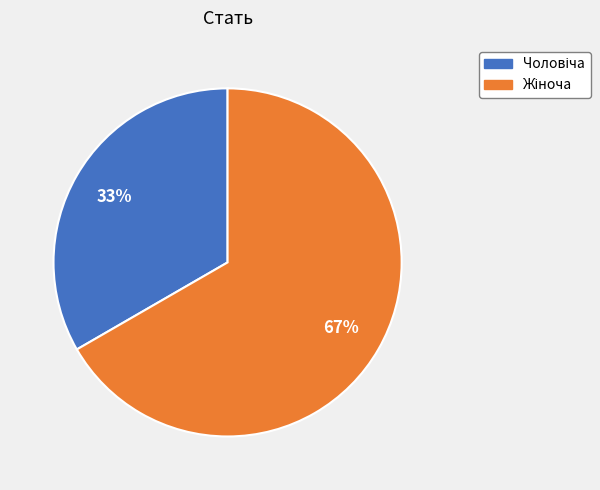

To the nearest percent, what is the average slice percentage?

50%